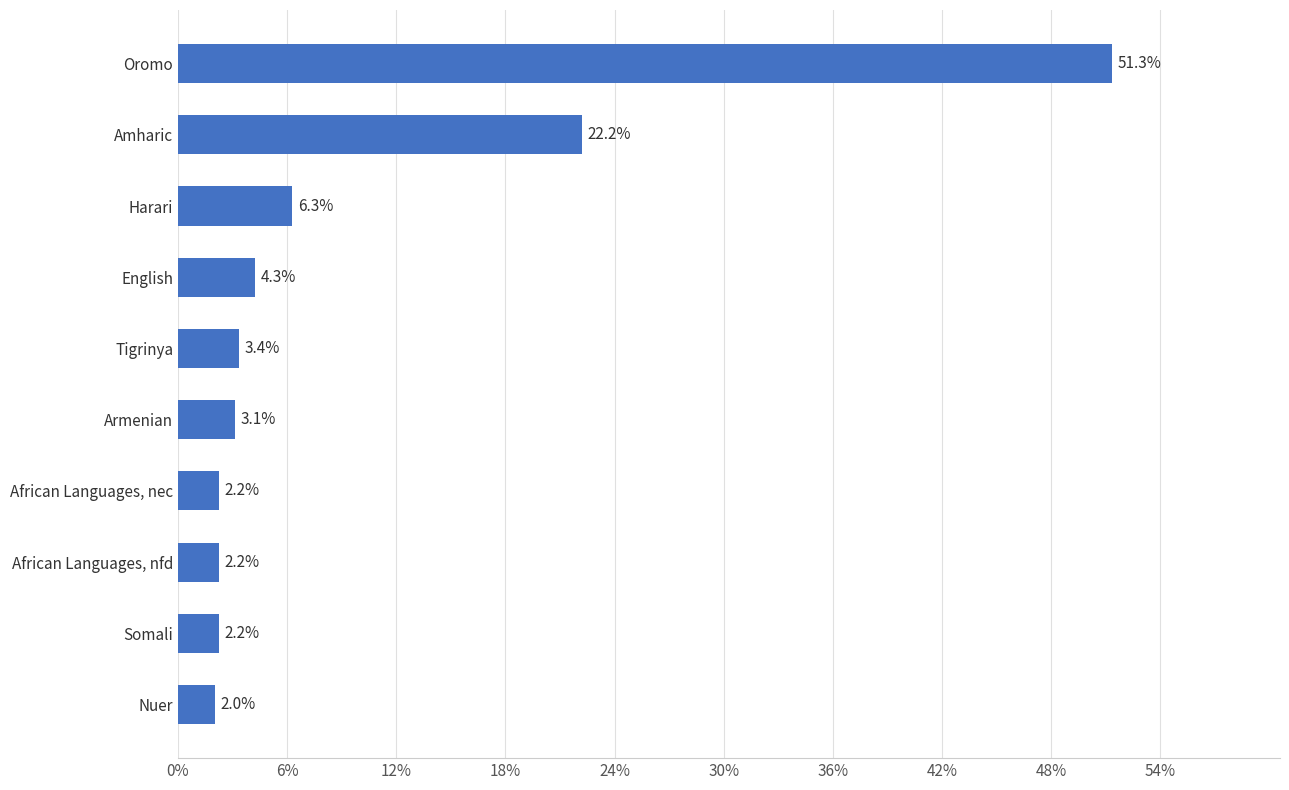

The value at African Languages, nec is 2.2. True or false?

True